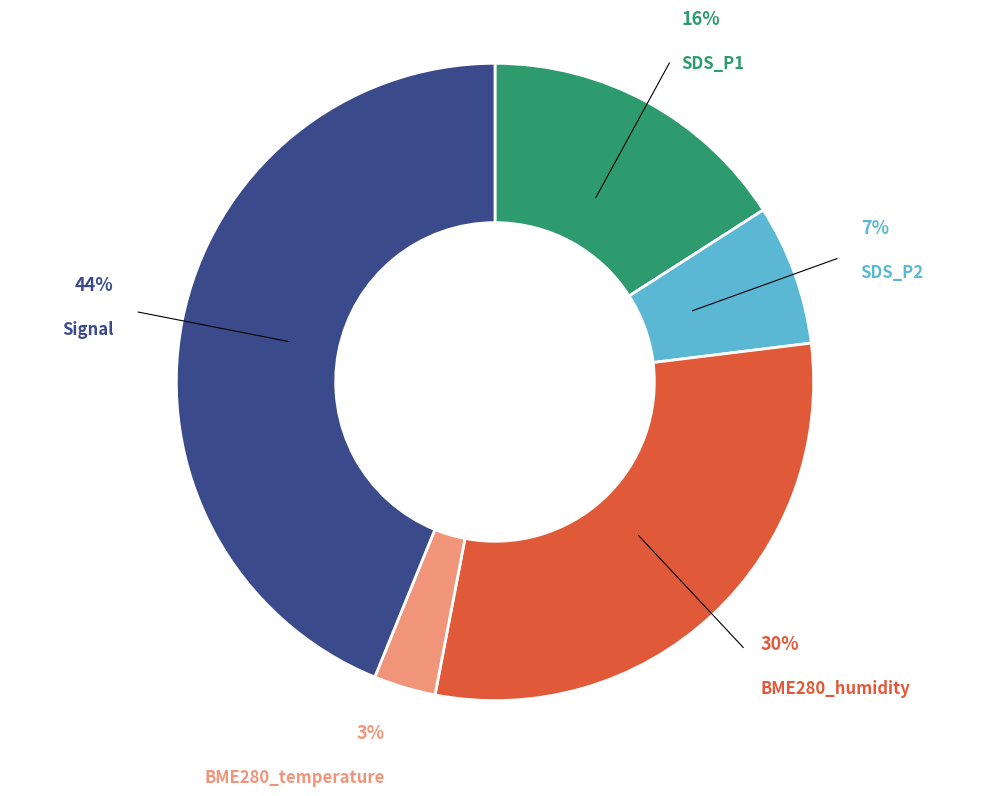

How many segments does this pie chart have?

5